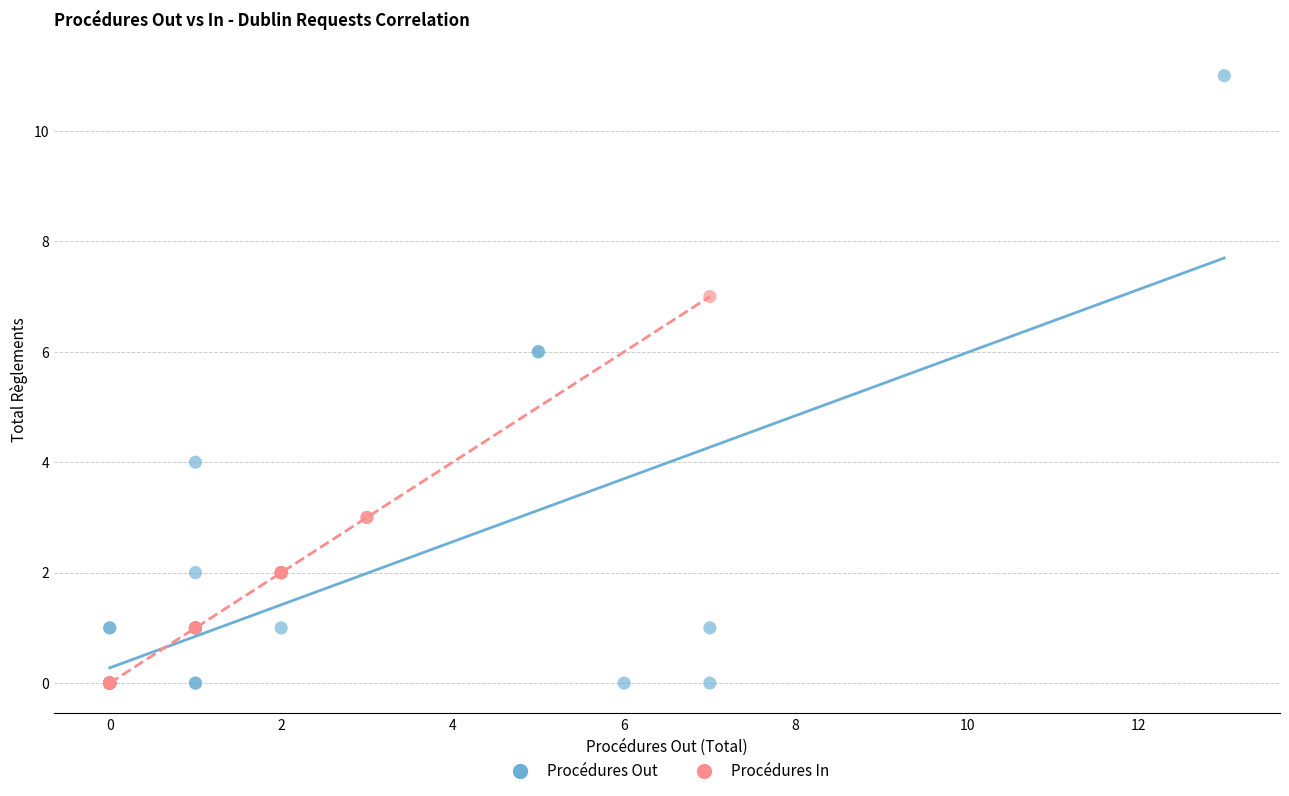

Which series has the largest Y range (max minus min)?

Procédures Out